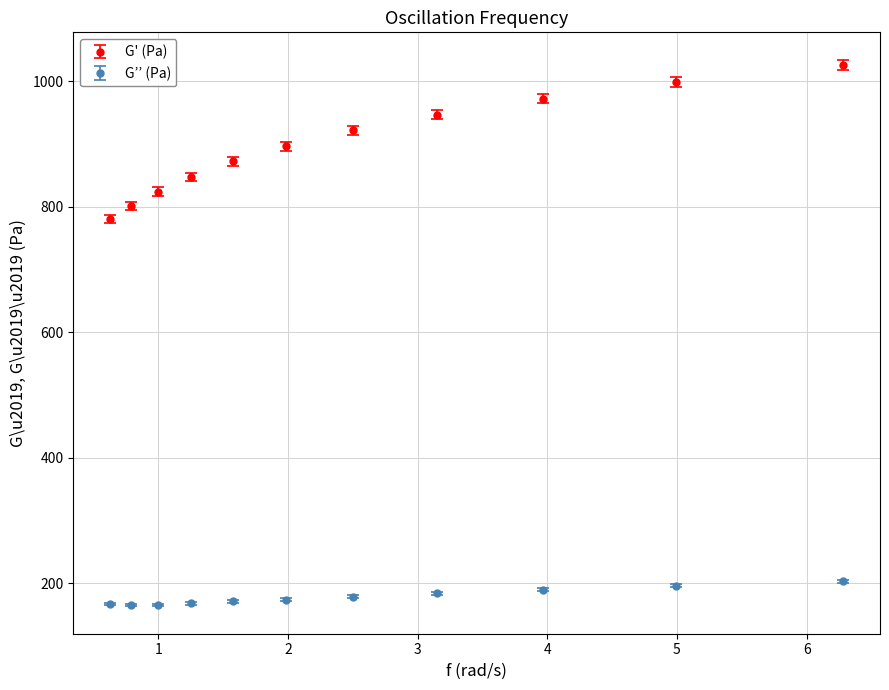

Which series has the widest spread of values?

G' (Pa)